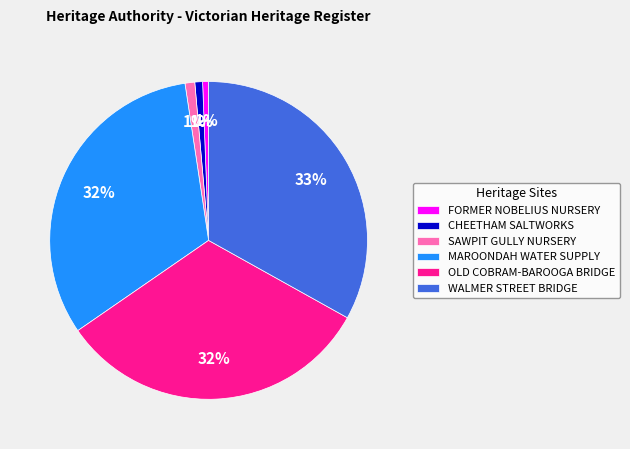

To the nearest percent, what is the difference between the largest and smallest slice percentages?

32%